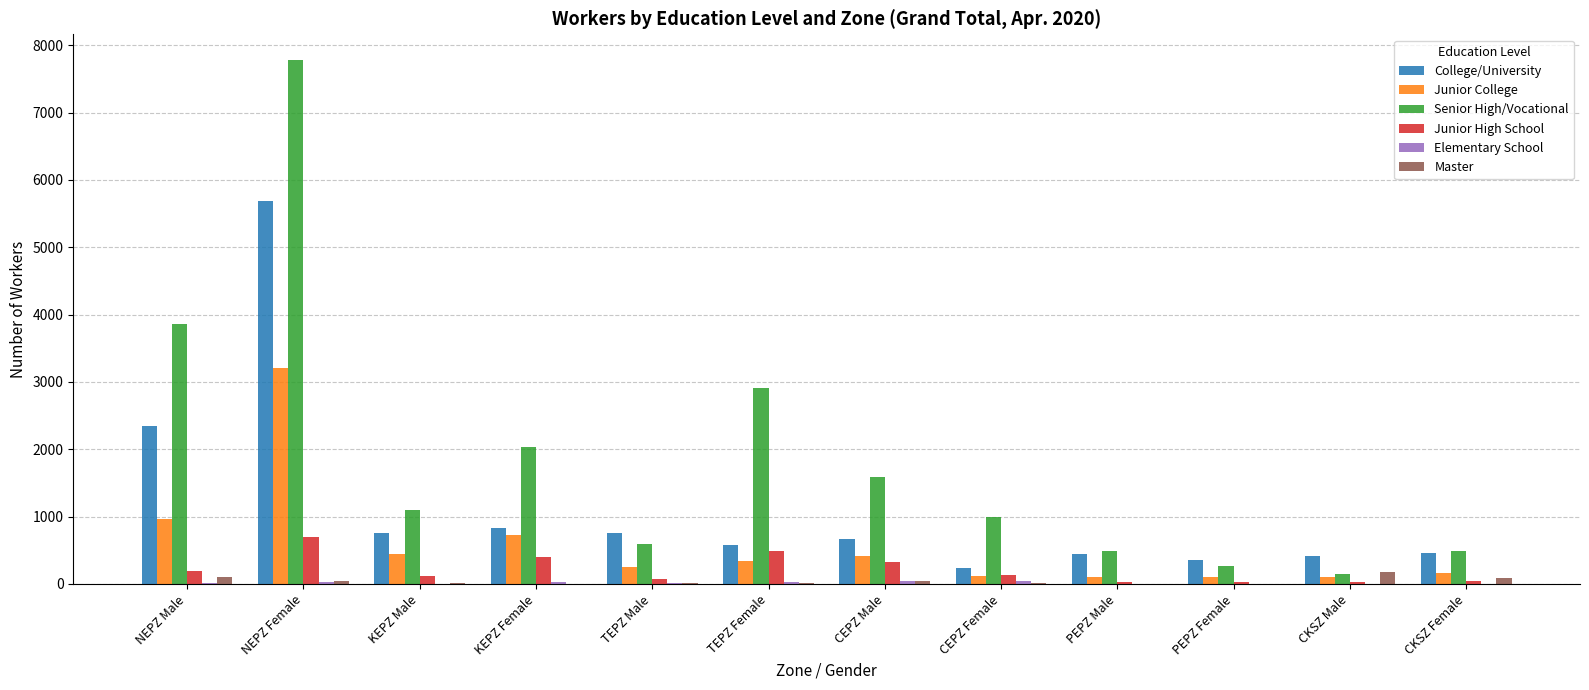

What is the sum of all Junior High School values?

2564